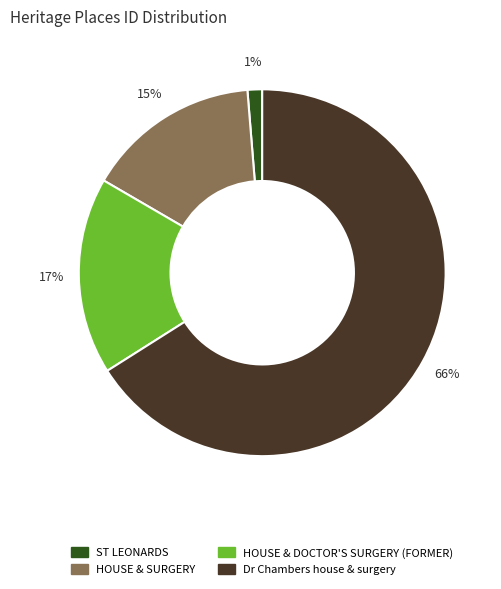

Which slice is the smallest?

ST LEONARDS